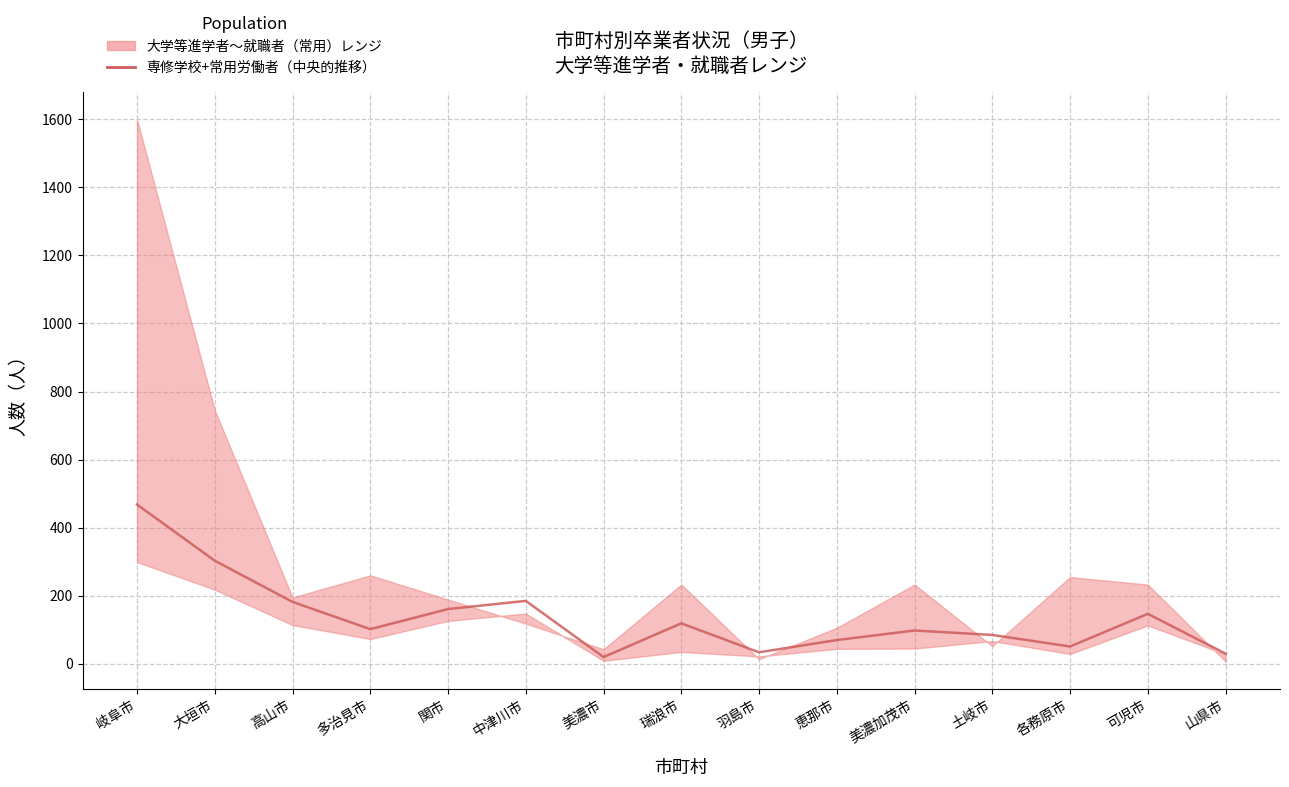

Rank the categories by value from lowest to highest.

美濃市, 山県市, 羽島市, 各務原市, 恵那市, 土岐市, 美濃加茂市, 多治見市, 瑞浪市, 可児市, 関市, 高山市, 中津川市, 大垣市, 岐阜市